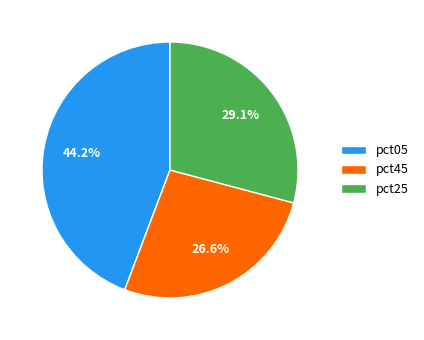

Is there a majority slice in this chart?

No